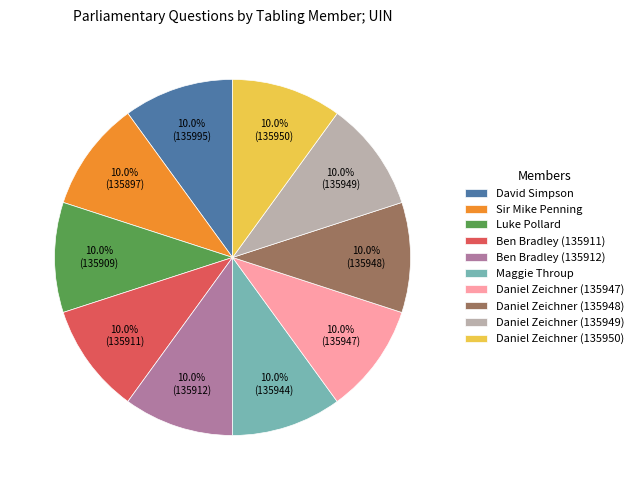

To the nearest percent, what portion does Daniel Zeichner (135947) represent?

10%